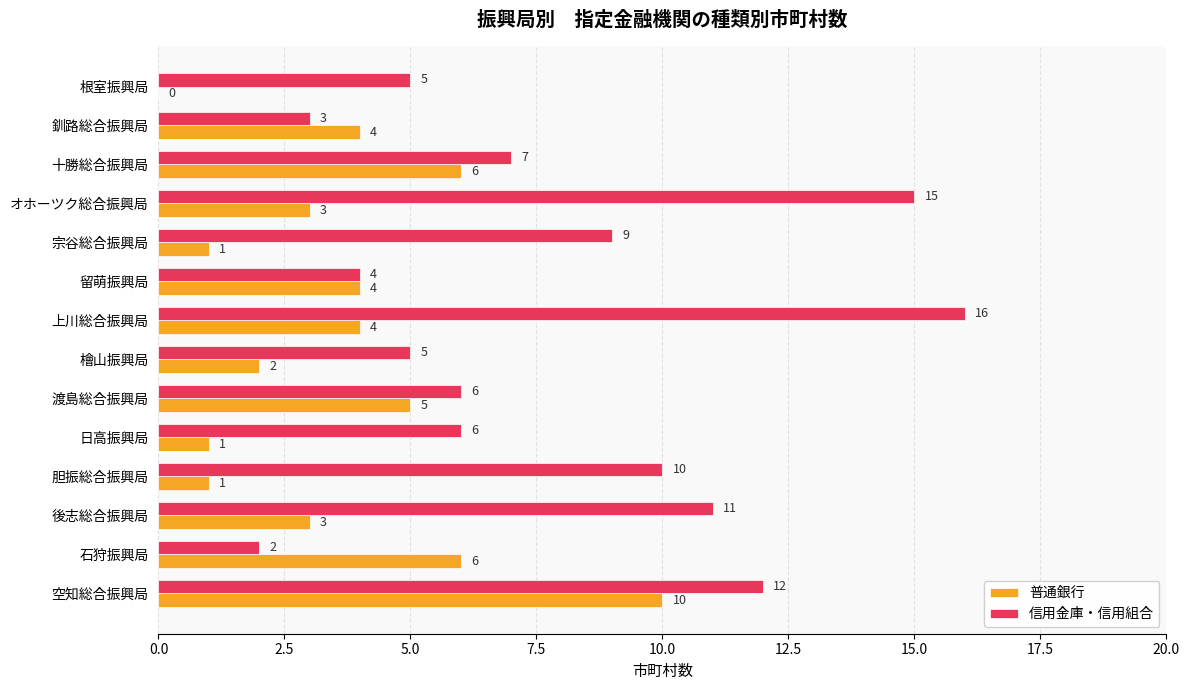

Is the value of 普通銀行 at 留萌振興局 greater than the value of 信用金庫・信用組合 at 石狩振興局?

Yes